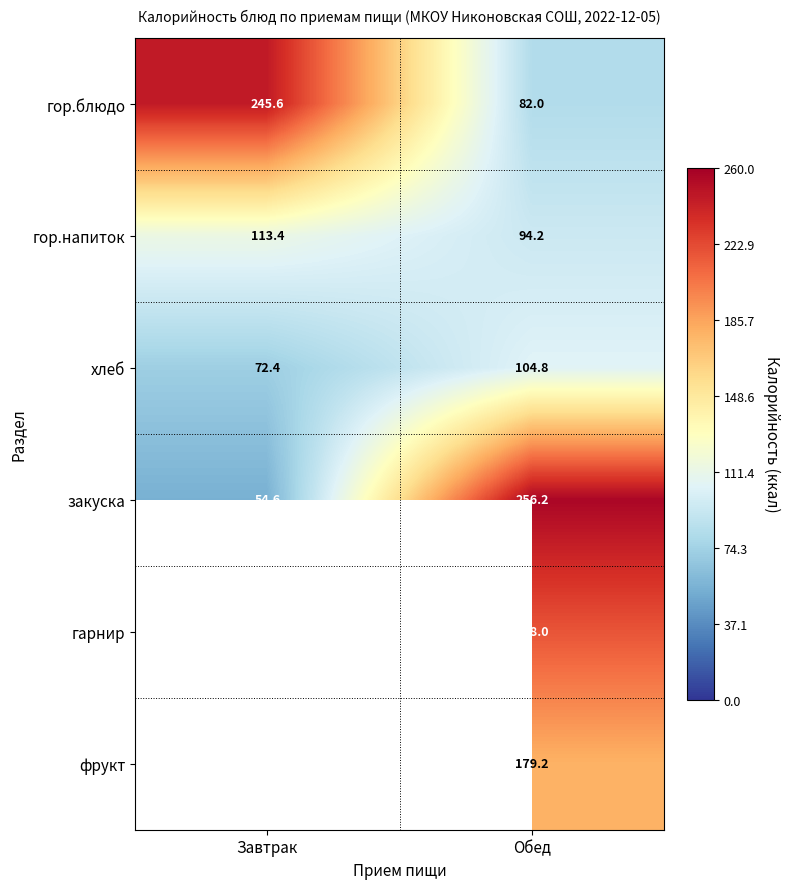

At which category does the chart reach its minimum across all series?

Завтрак